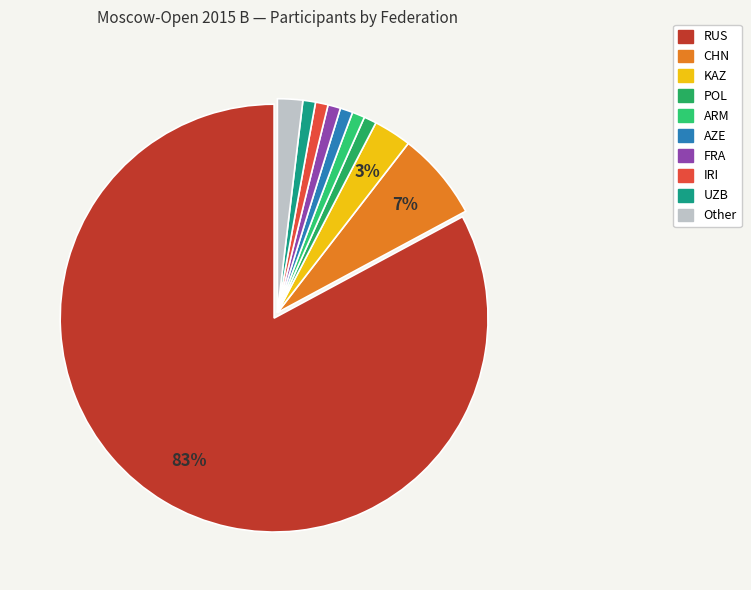

To the nearest percent, what is the difference between the largest and smallest slice percentages?

82%